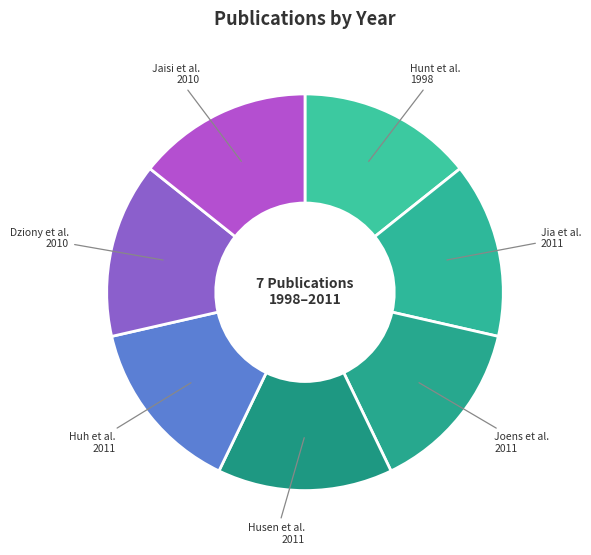

Is it true that Jaisi et al. 2010 is 14% of the pie?

True